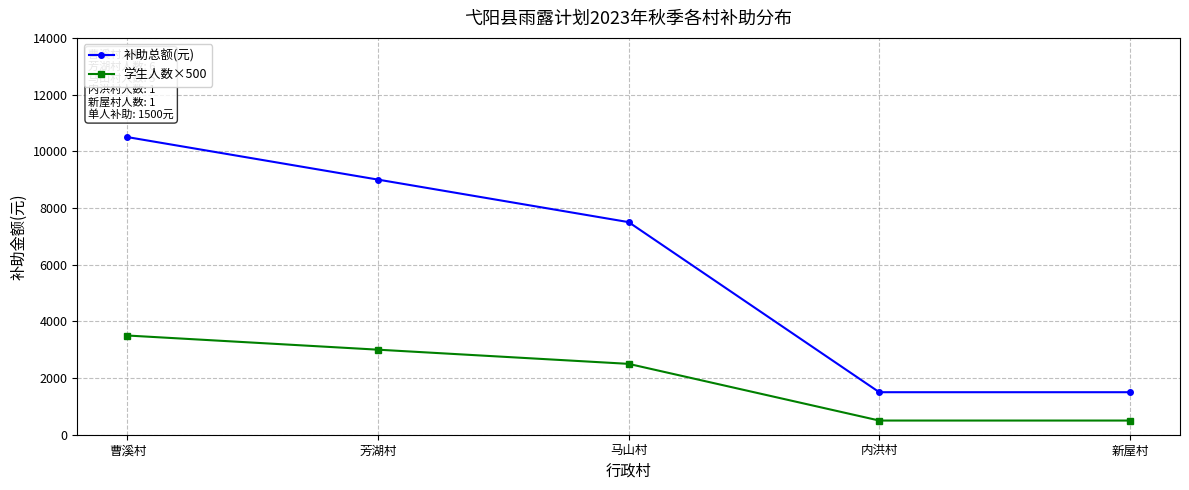

Where does the 补助总额(元) series first go above 7500?

曹溪村